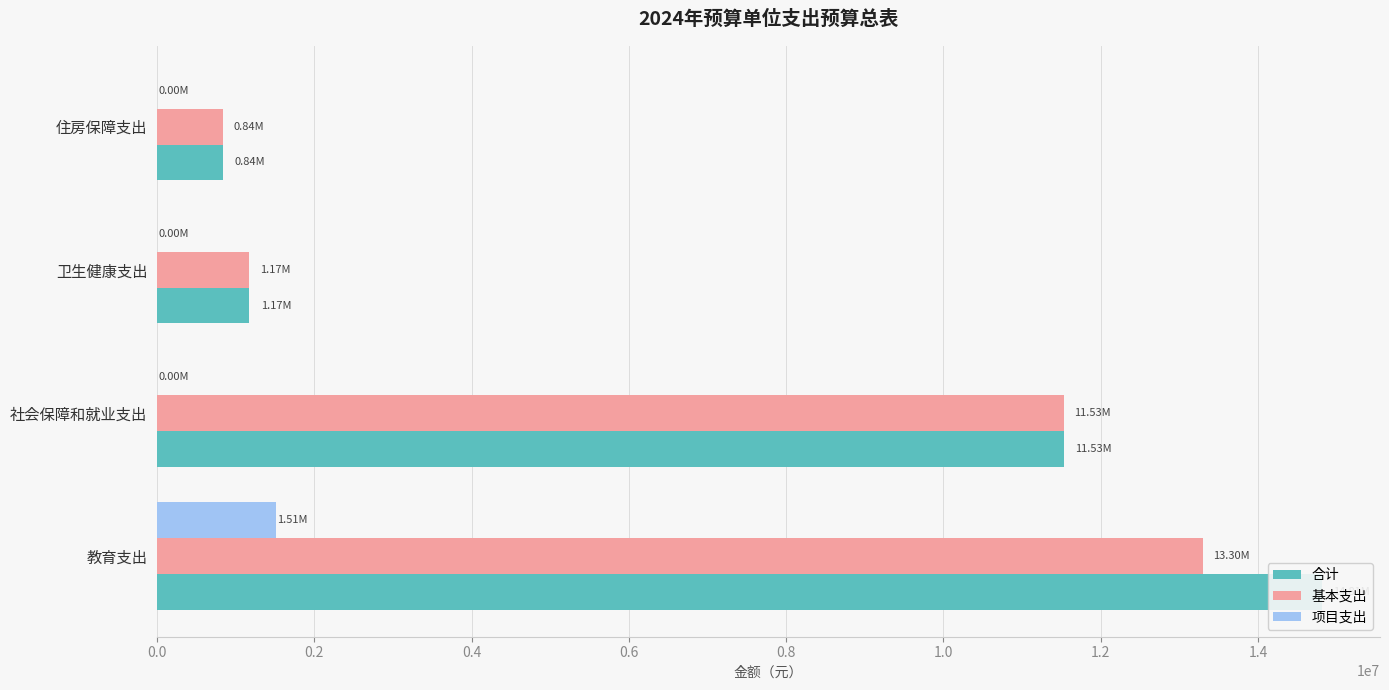

Between 社会保障和就业支出 and 卫生健康支出, which series saw the biggest shift?

合计